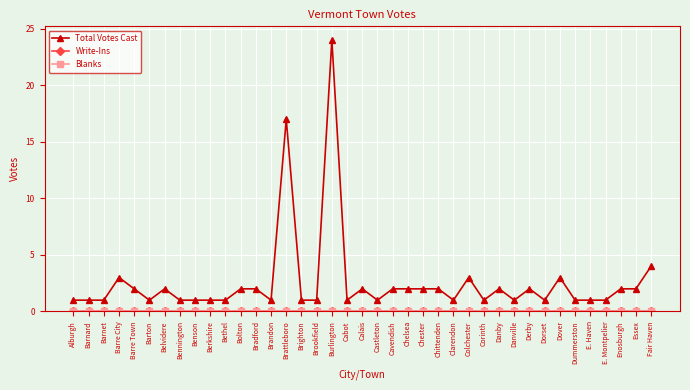

Which series changed the most between Alburgh and Calais?

Total Votes Cast